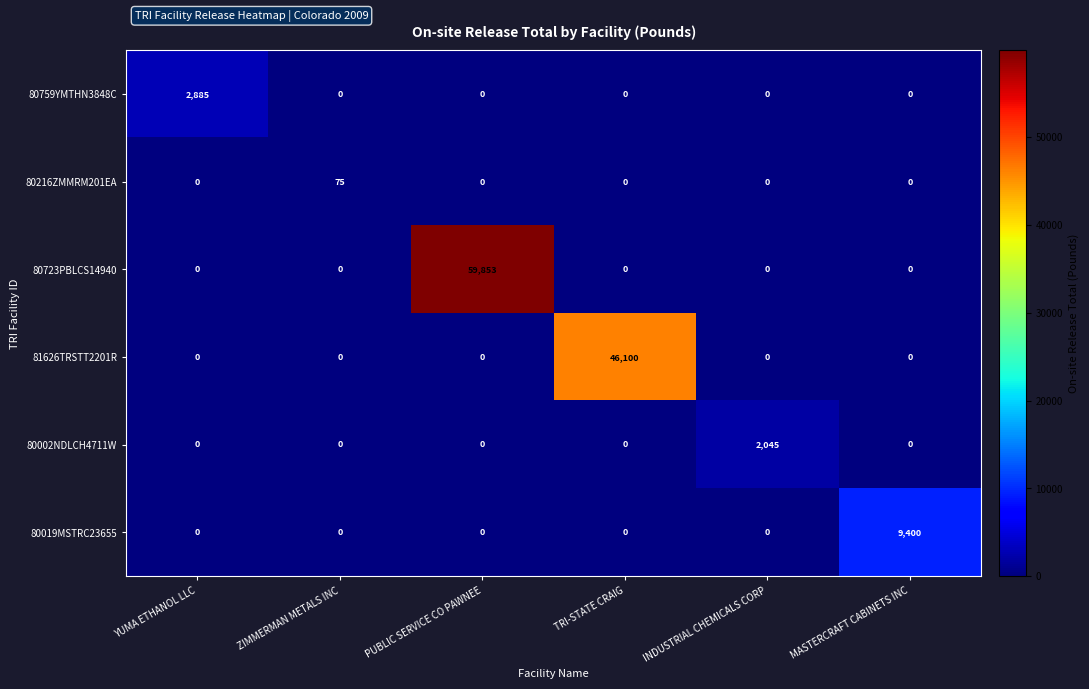

What is the total value across all series at ZIMMERMAN METALS INC?

75